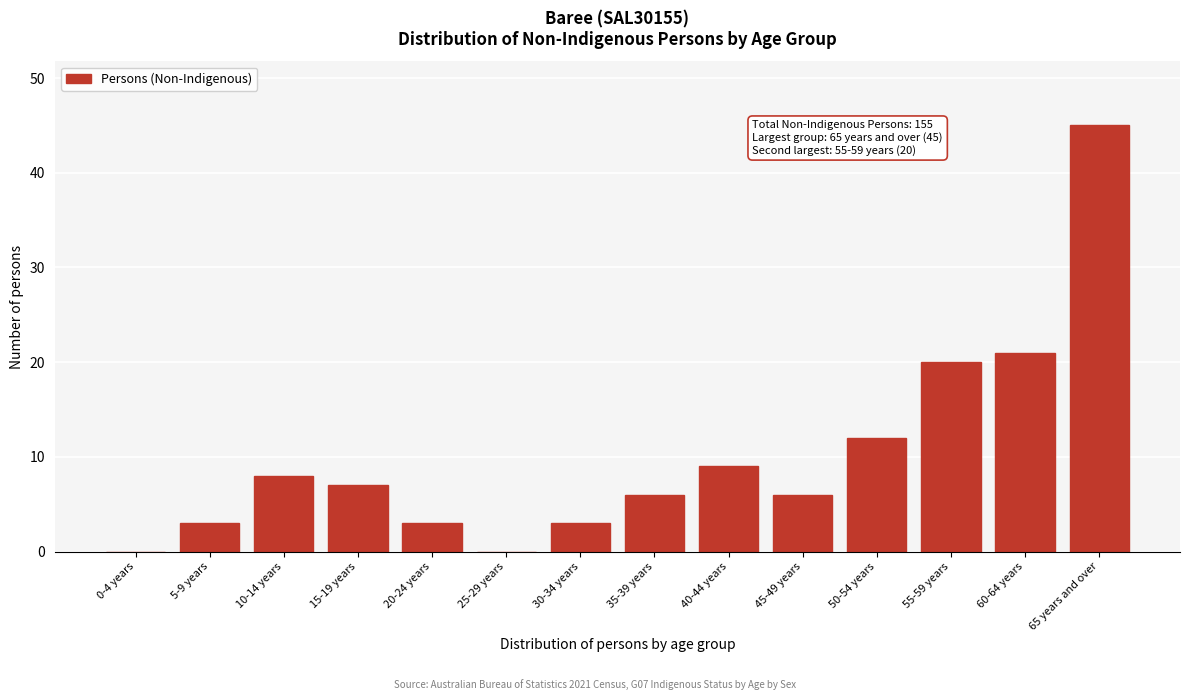

Reading left to right, transcribe all the data shown in this chart.

0-4 years=0	5-9 years=3	10-14 years=8	15-19 years=7	20-24 years=3	25-29 years=0	30-34 years=3	35-39 years=6	40-44 years=9	45-49 years=6	50-54 years=12	55-59 years=20	60-64 years=21	65 years and over=45